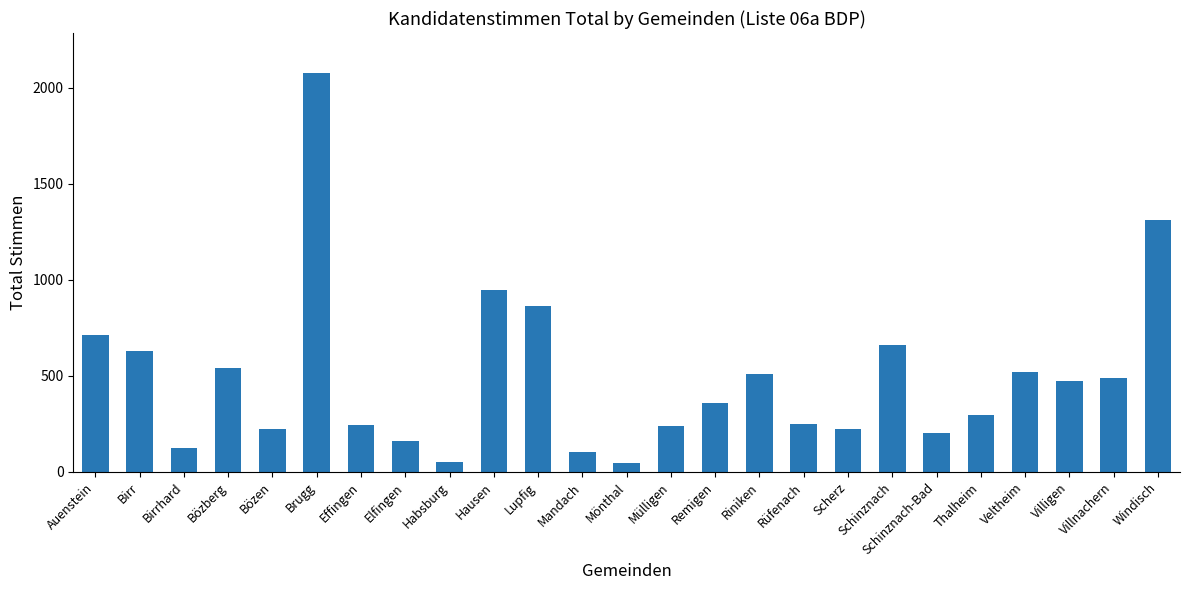

Is it true that the value at Brugg is 2076?

True